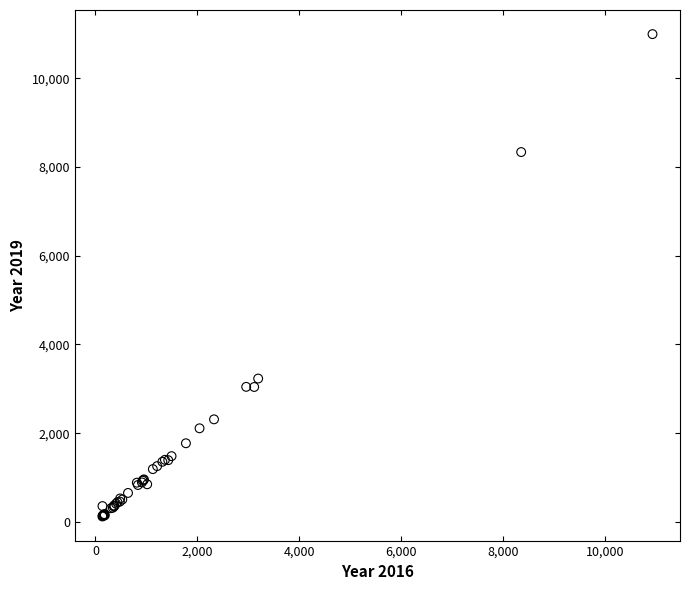

What Y value in the scatter plot is closest to 5559?

3233